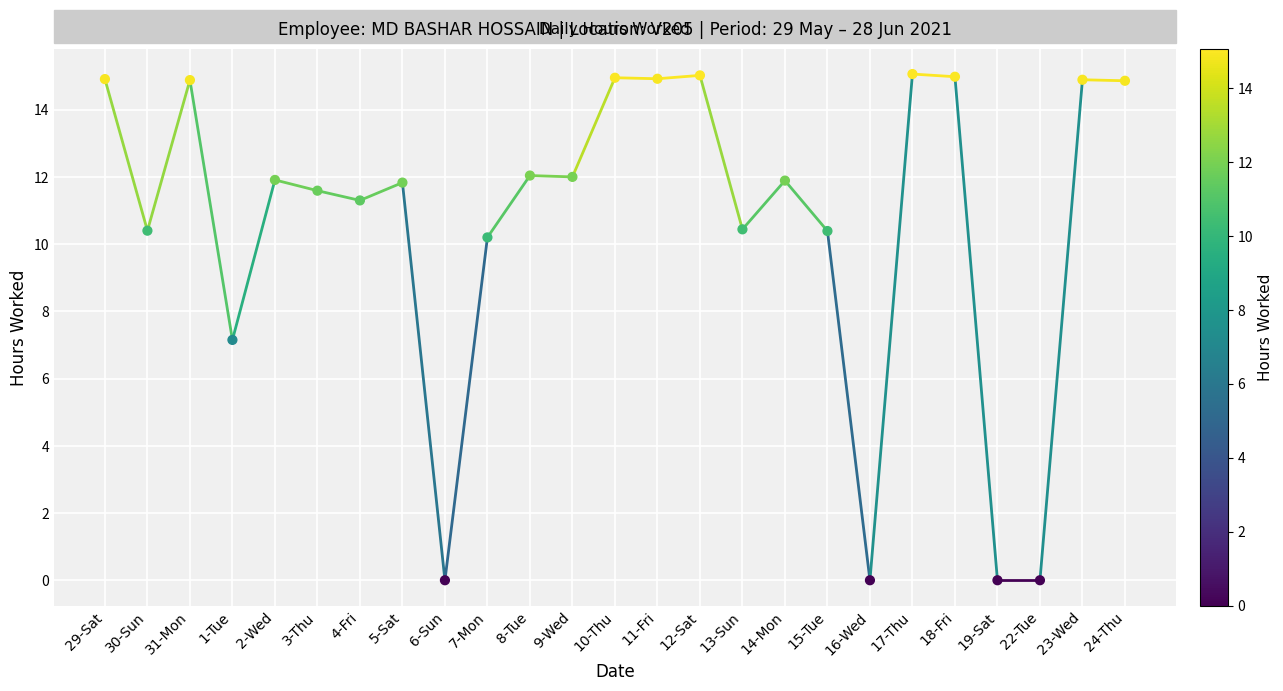

What is the range of Y values (max minus min)?

15.1